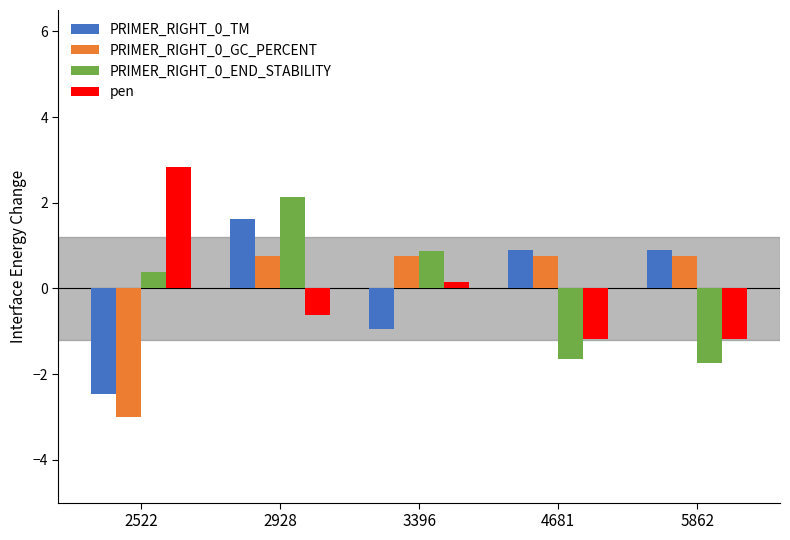

Which series changed the most between 2522 and 5862?

pen